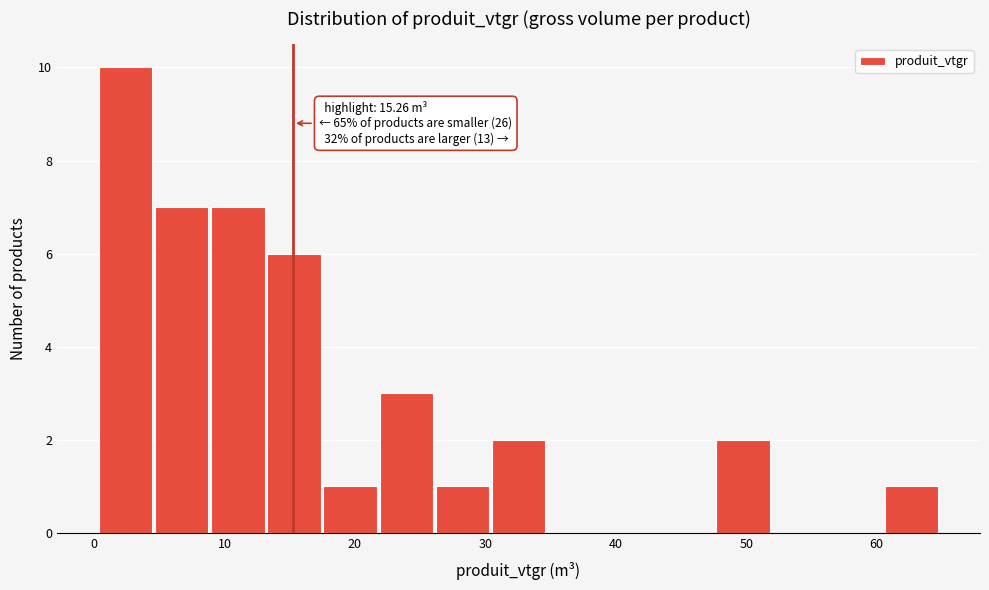

Which range on the x-axis has the tallest bar?

0 to 5